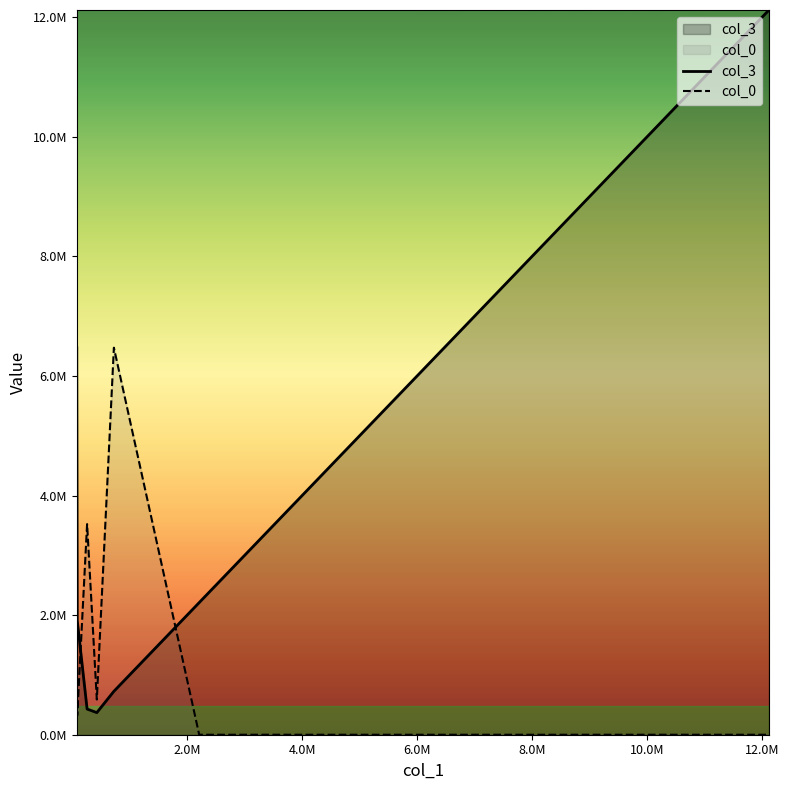

What is the highest value of the col_3 series?

12120855.9